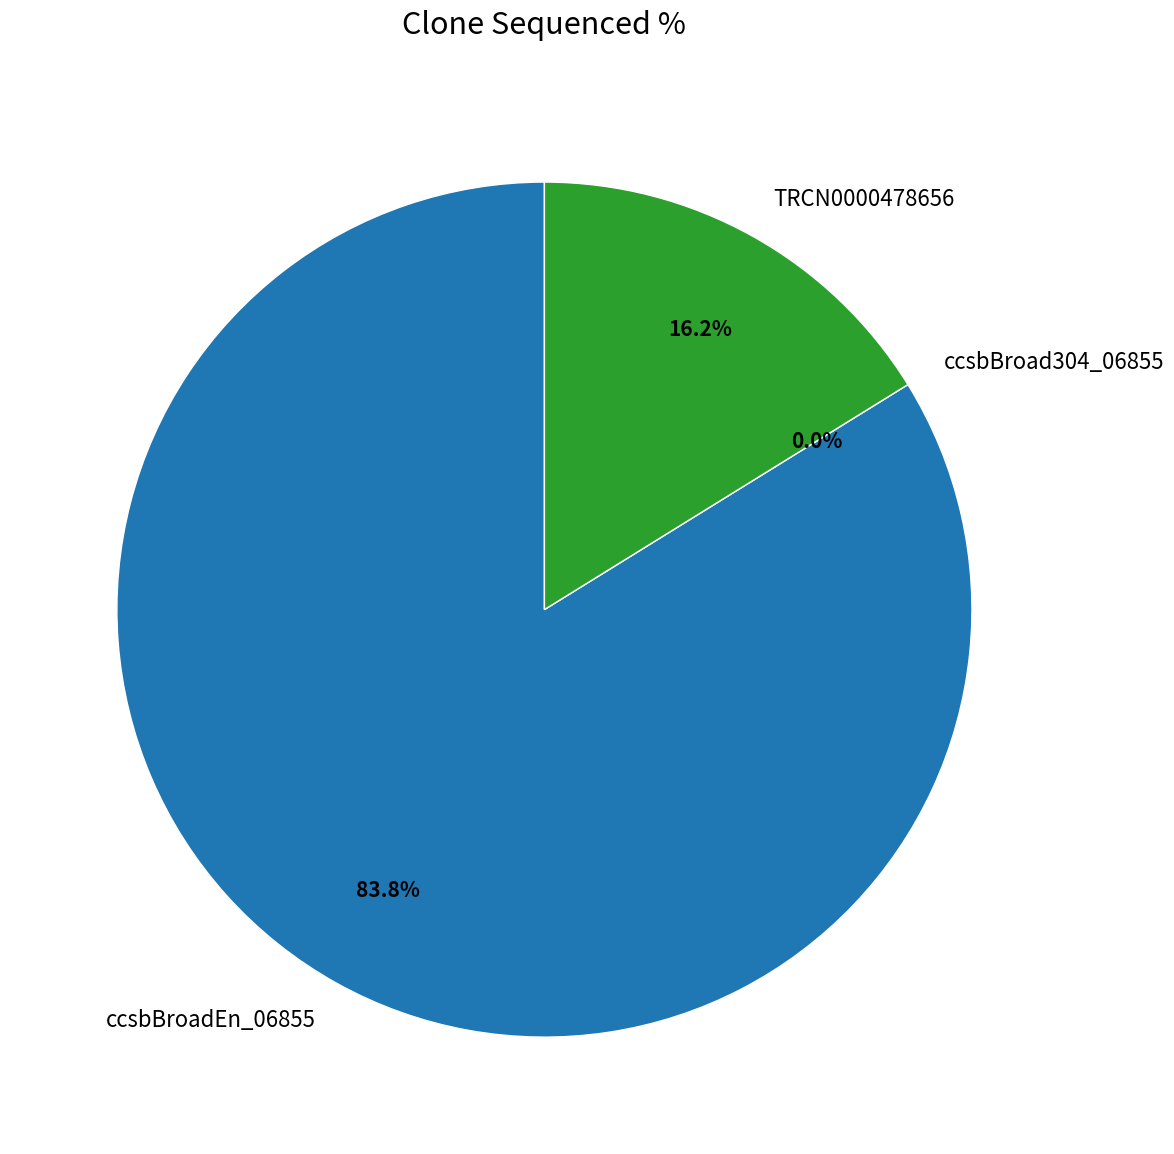

Which slice is the largest?

ccsbBroadEn_06855